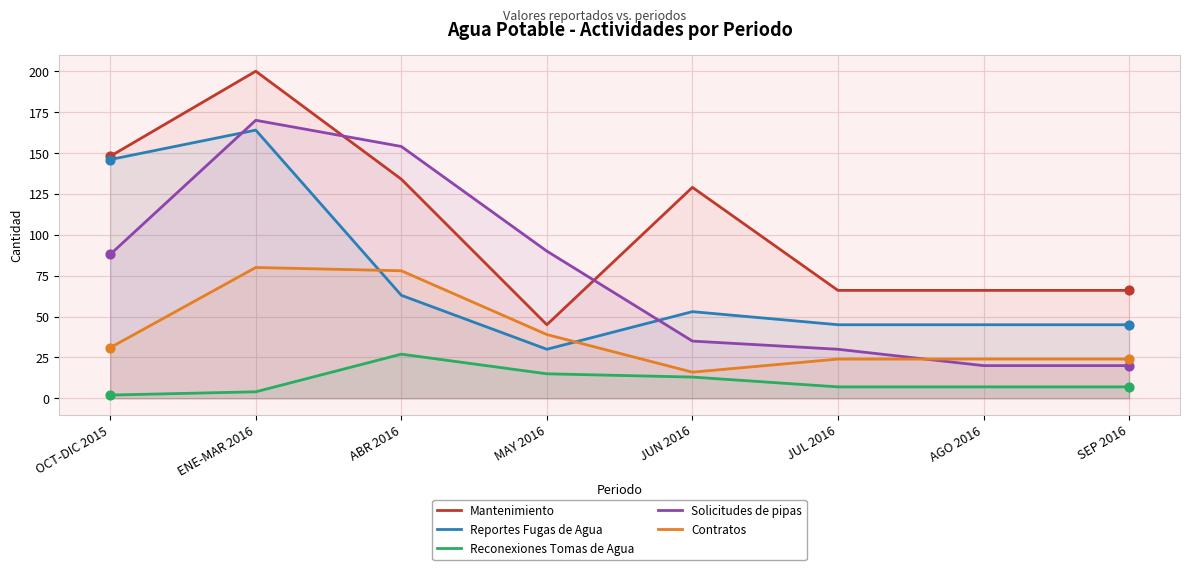

What is the total value across all series at JUL 2016?

172